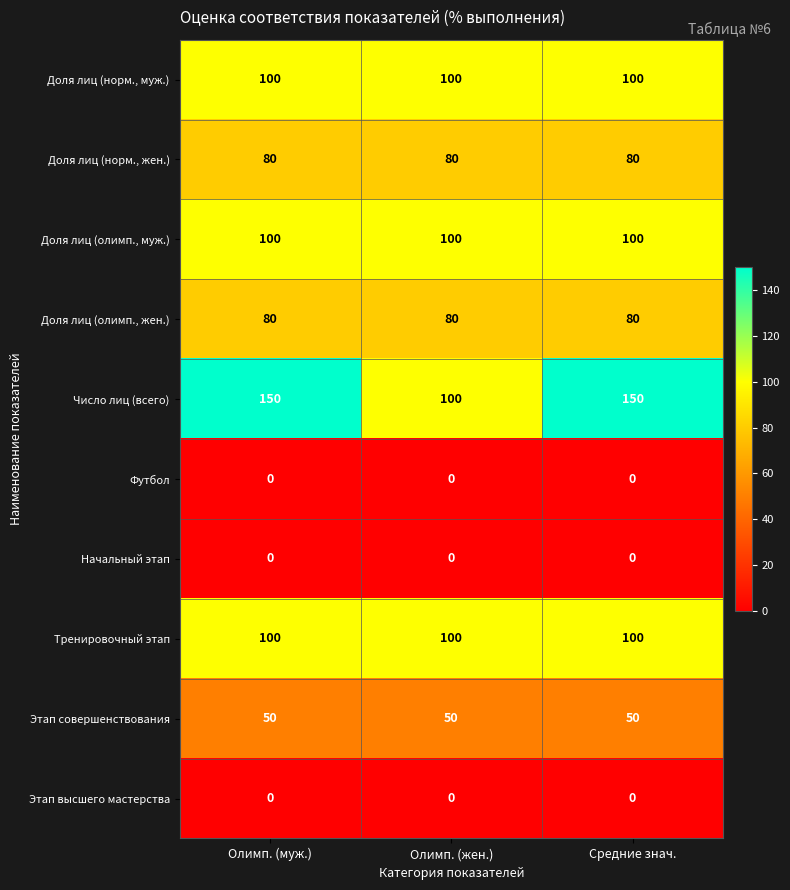

What is the maximum value shown in the chart?

150